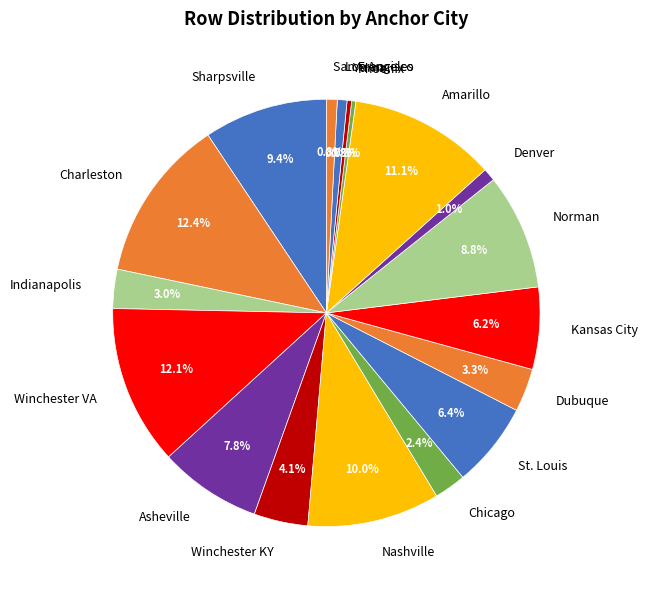

Count the number of slices in the pie.

18